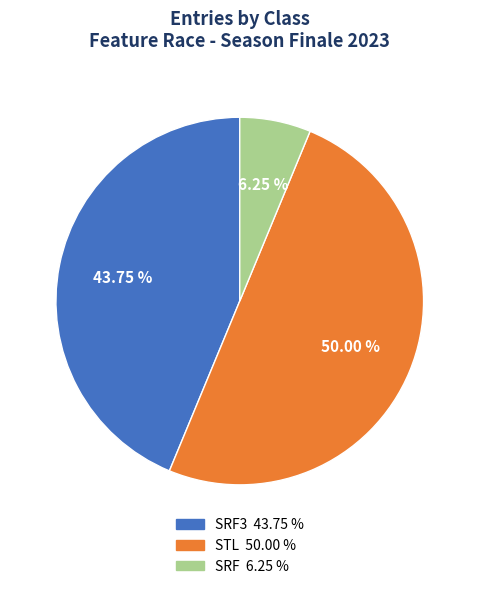

Count the number of slices in the pie.

3